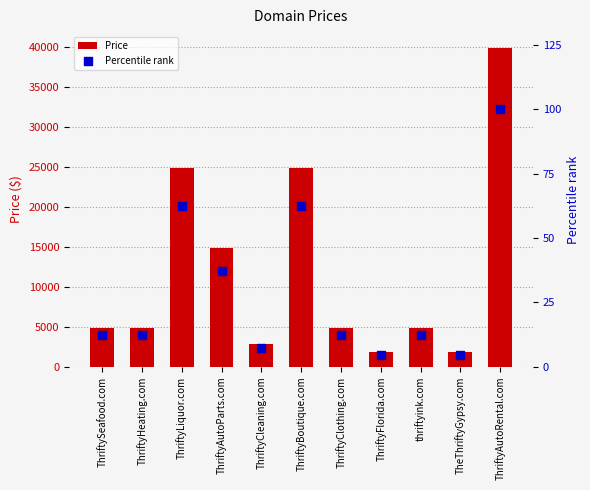

What is the total value across all series at ThriftyBoutique.com?

24950.4